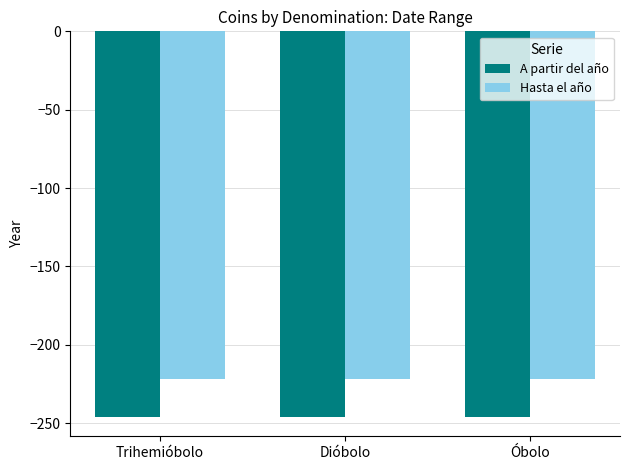

What position from the left is Óbolo?

3